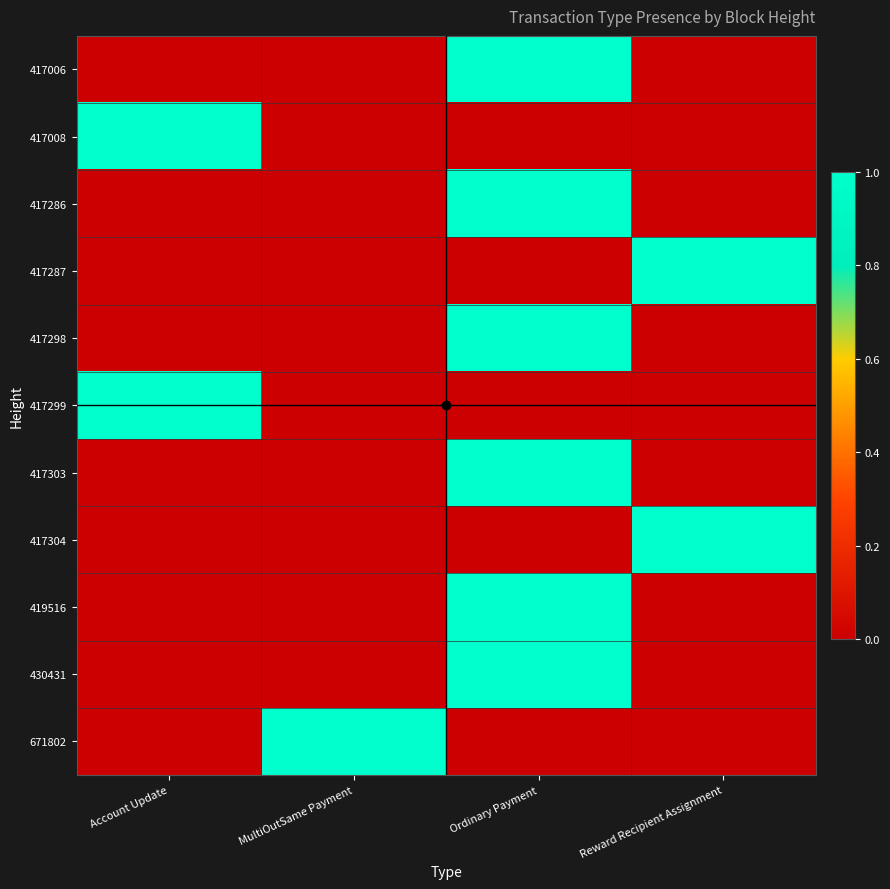

At which category does the chart reach its minimum across all series?

Account Update